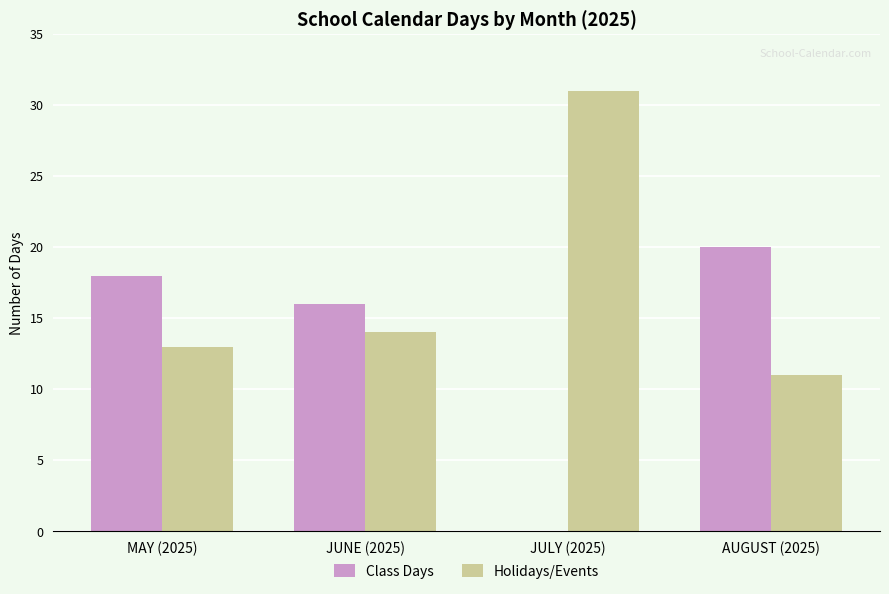

The value of Holidays/Events at JULY (2025) is 9. True or false?

False